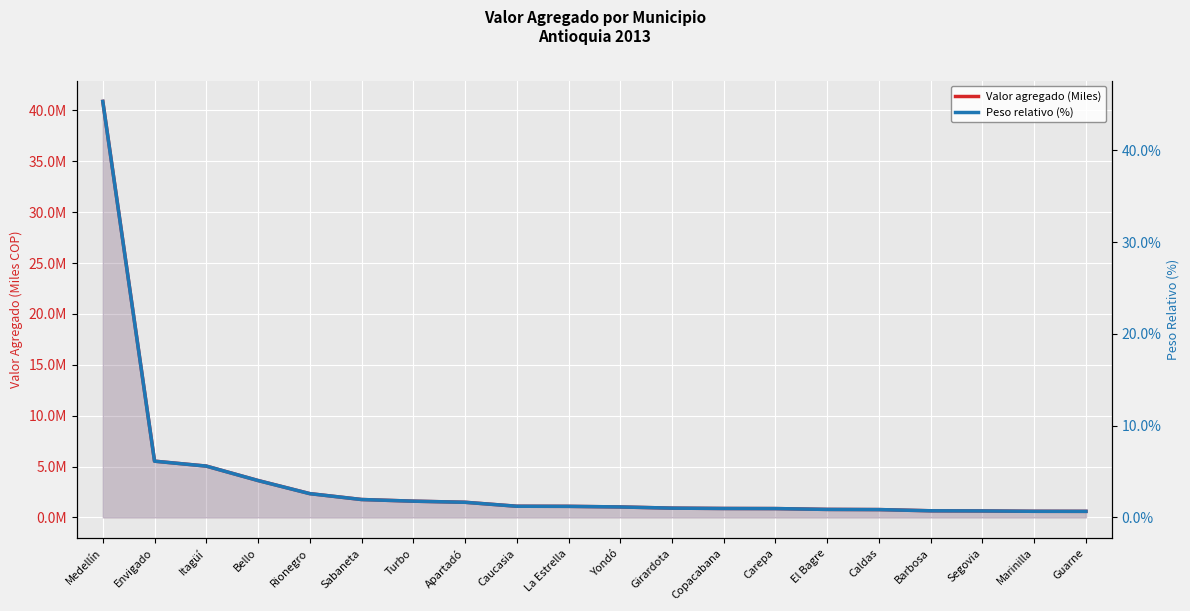

What is the difference between the Valor agregado (Miles) values at Caucasia and Girardota?

185724.5